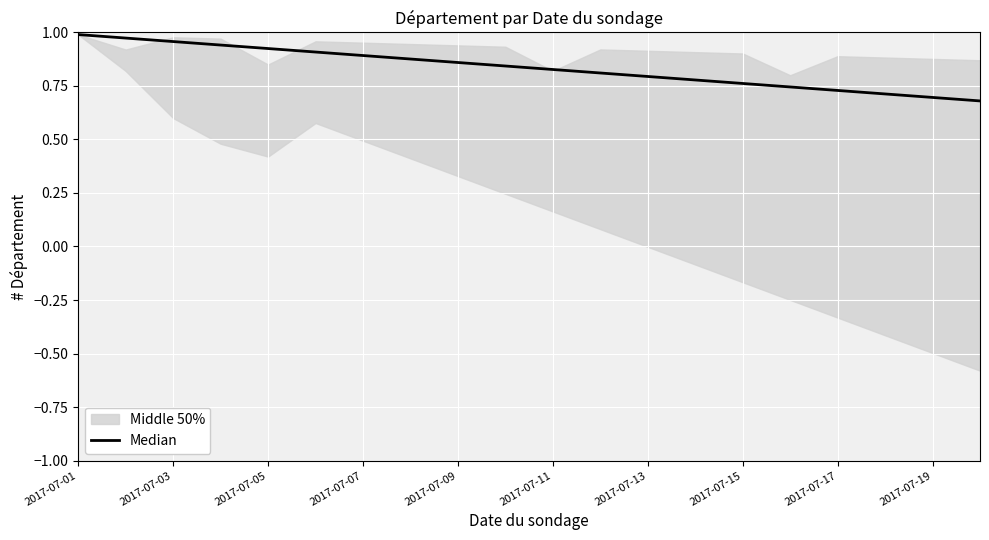

Which category has the highest value across all series?

2017-07-01